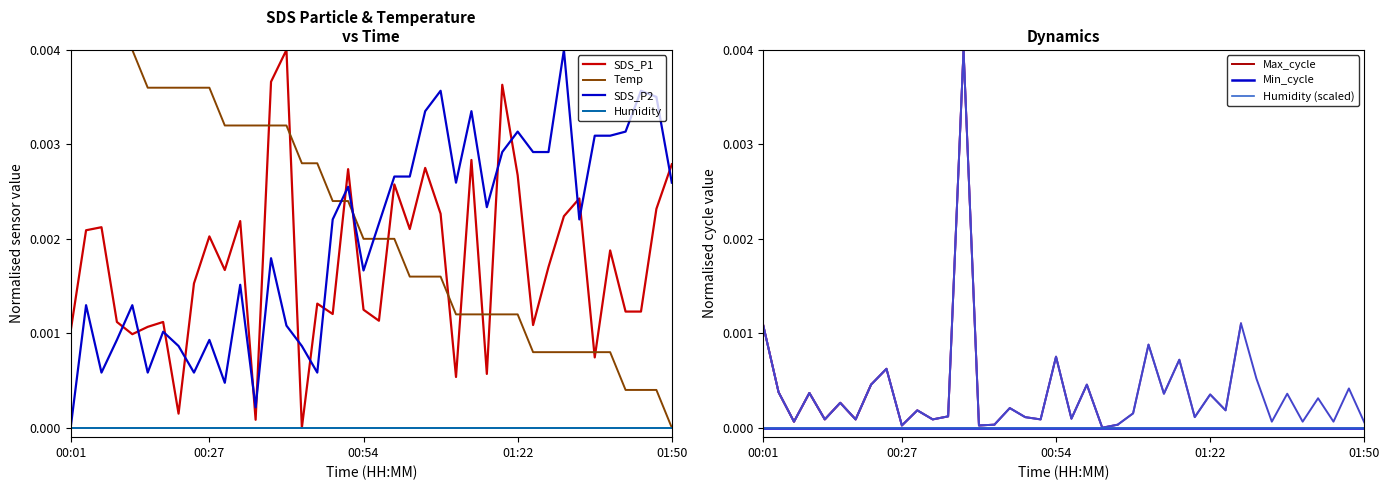

Which category has the lowest value in the SDS_P2 series?

00:01